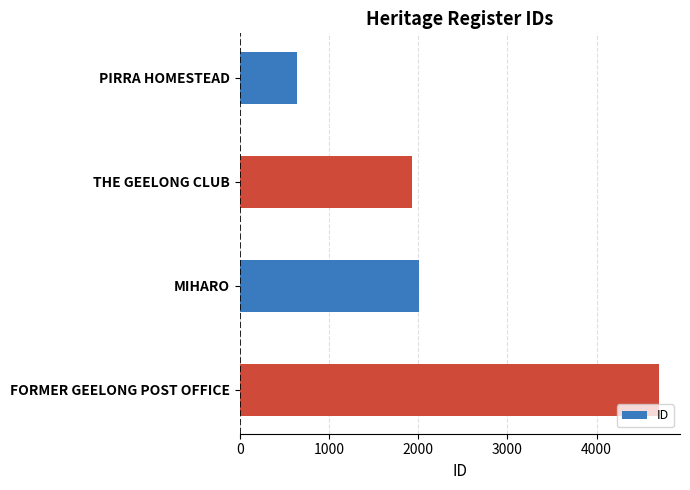

What is the approximate value at FORMER GEELONG POST OFFICE, to the nearest 10?

4700